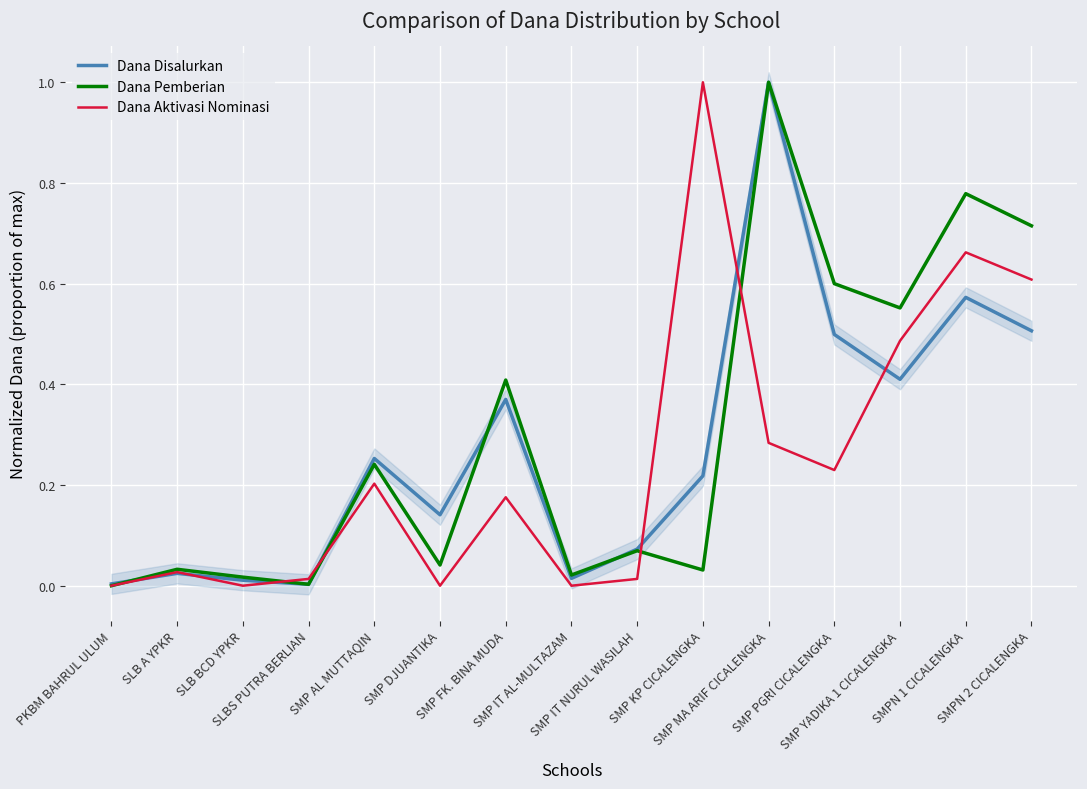

Rank the series by their average value, from highest to lowest.

Dana Pemberian, Dana Disalurkan, Dana Aktivasi Nominasi